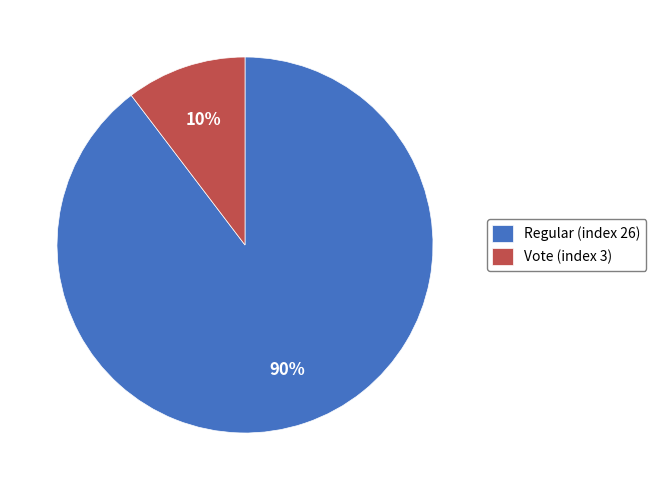

Rank the categories by value from highest to lowest.

Regular (index 26), Vote (index 3)